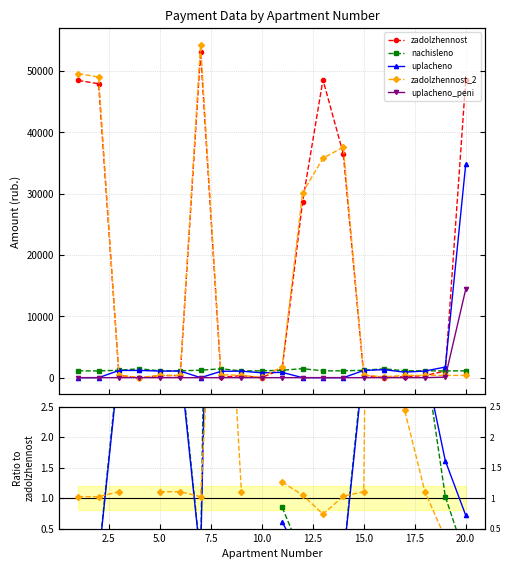

Rank the series by their maximum value, from highest to lowest.

zadolzhennost_2, zadolzhennost, uplacheno, uplacheno_peni, nachisleno